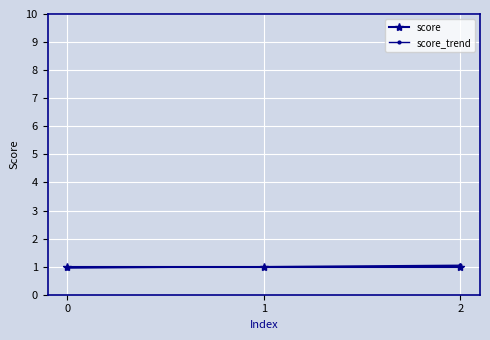

What is the value of the score point at the 1st from the left?

1.0